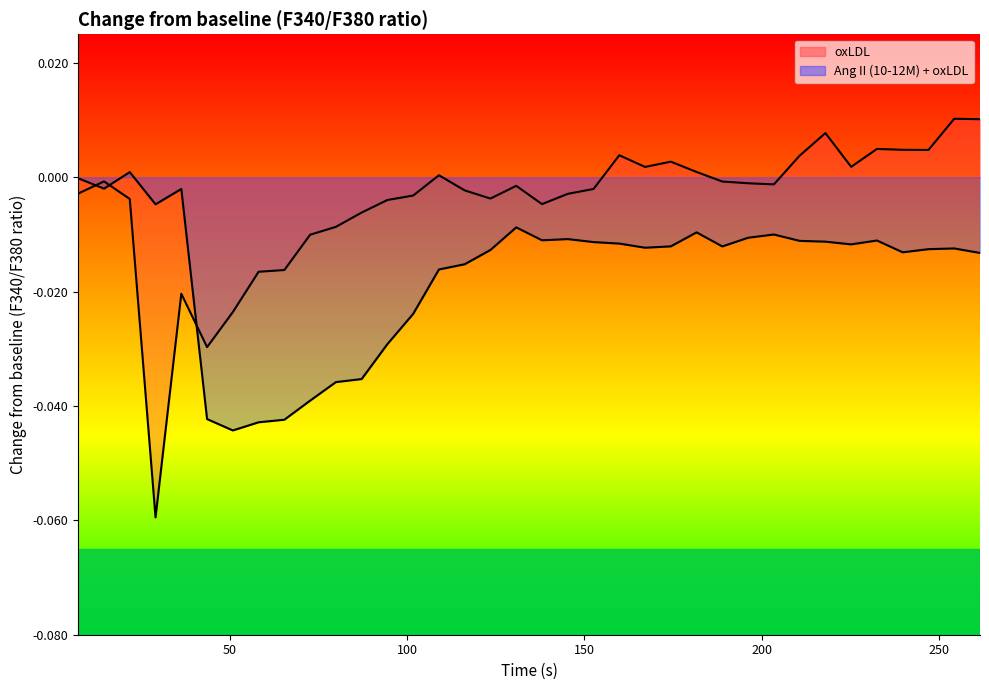

Reading left to right, extract all data points from this chart.

oxLDL: -0.0	-0.0	-0.0	-0.1	-0.0	-0.0	-0.0	-0.0	-0.0	-0.0	-0.0	-0.0	-0.0	-0.0	0.0	-0.0	-0.0	-0.0	-0.0	-0.0	-0.0	0.0	0.0	0.0	0.0	-0.0	-0.0	-0.0	0.0	0.0	0.0	0.0	0.0	0.0	0.0	0.0
Ang II (10-12M) + oxLDL: -0.0	-0.0	0.0	-0.0	-0.0	-0.0	-0.0	-0.0	-0.0	-0.0	-0.0	-0.0	-0.0	-0.0	-0.0	-0.0	-0.0	-0.0	-0.0	-0.0	-0.0	-0.0	-0.0	-0.0	-0.0	-0.0	-0.0	-0.0	-0.0	-0.0	-0.0	-0.0	-0.0	-0.0	-0.0	-0.0